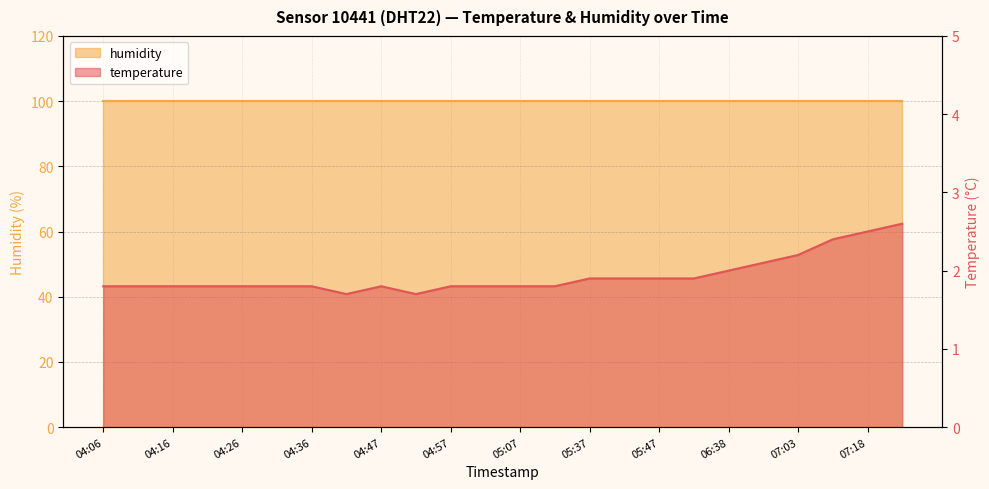

True or false: there are more than 1 points higher than both neighbors.

False